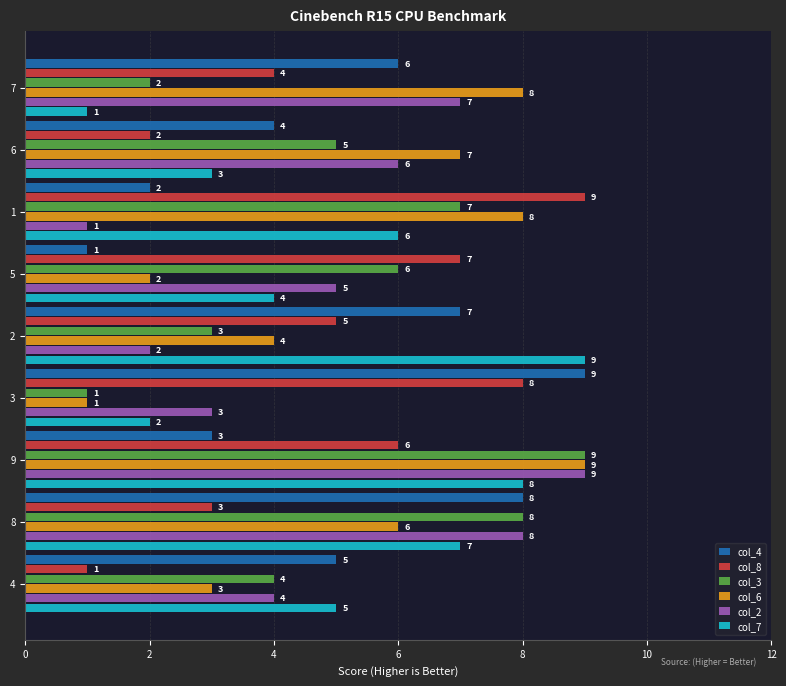

What are all the series names shown in the legend?

col_4, col_8, col_3, col_6, col_2, col_7